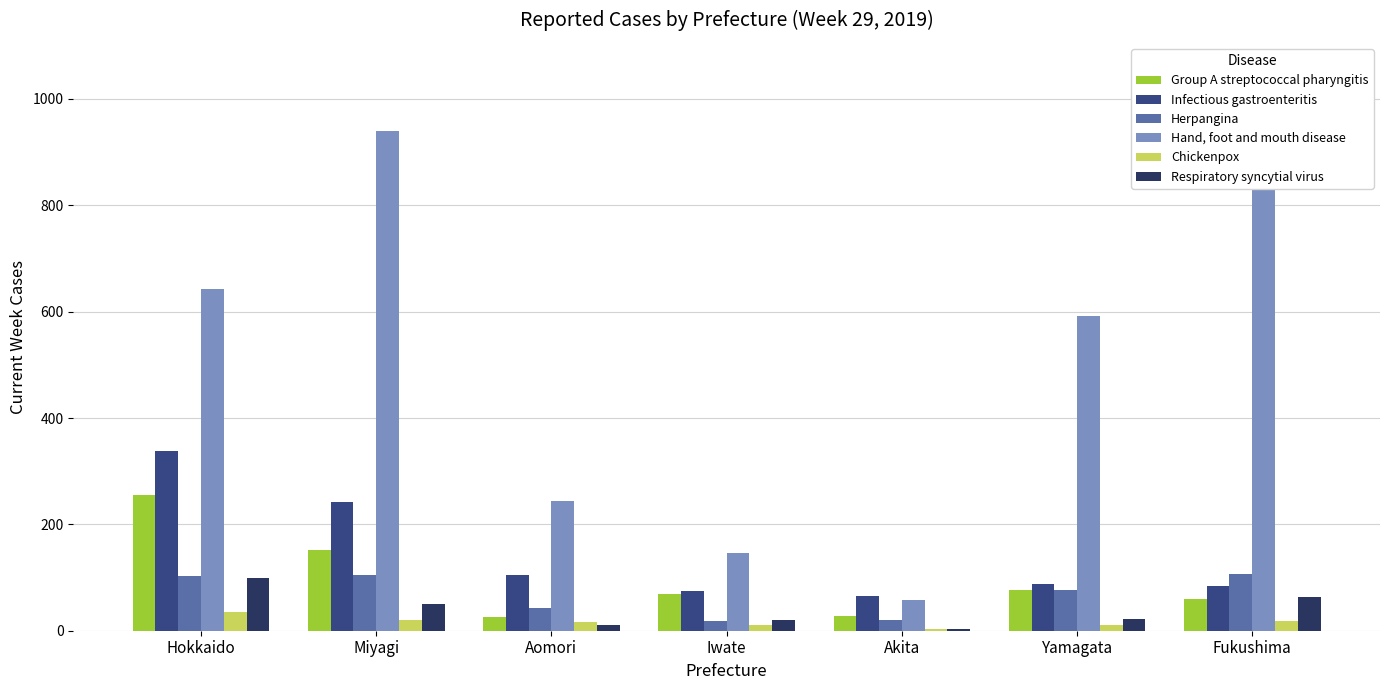

True or false: Group A streptococcal pharyngitis has a value of 99 at Fukushima.

False